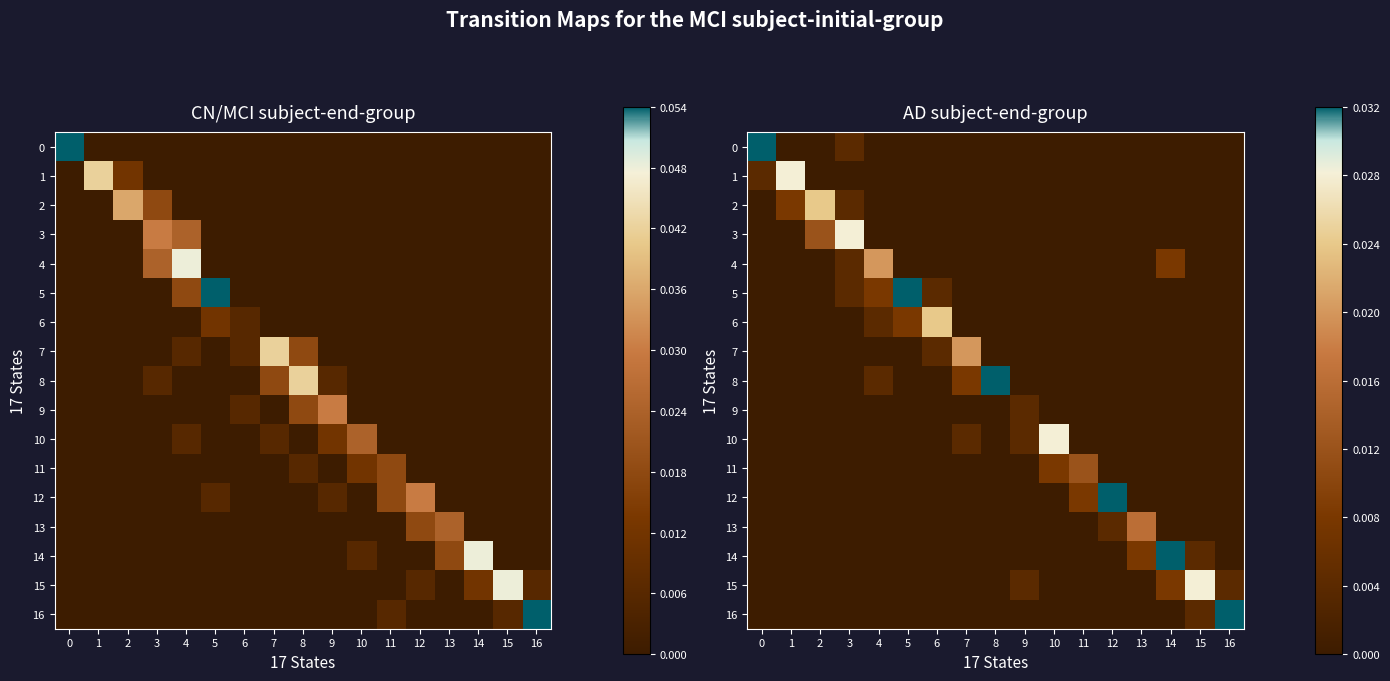

How many data points does each series have?

17